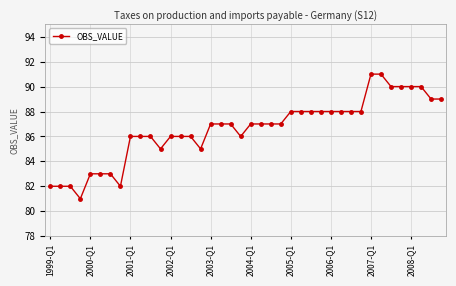

What is the difference between the maximum and minimum values?

10